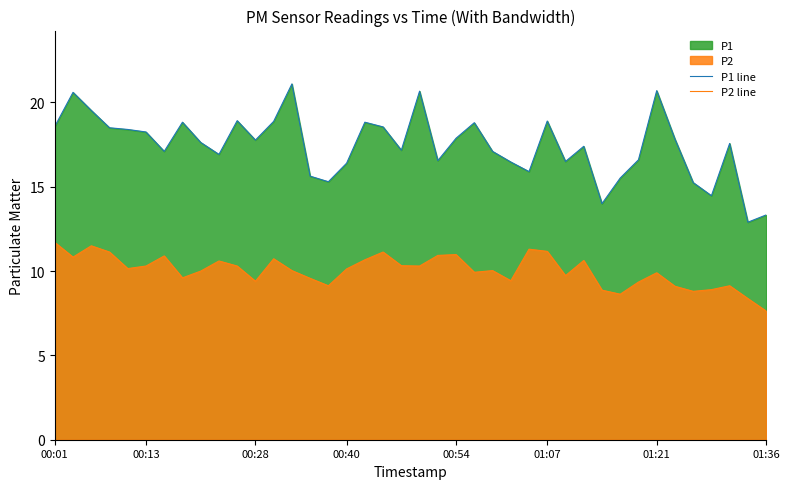

At how many categories does at least one series exceed 15?

36